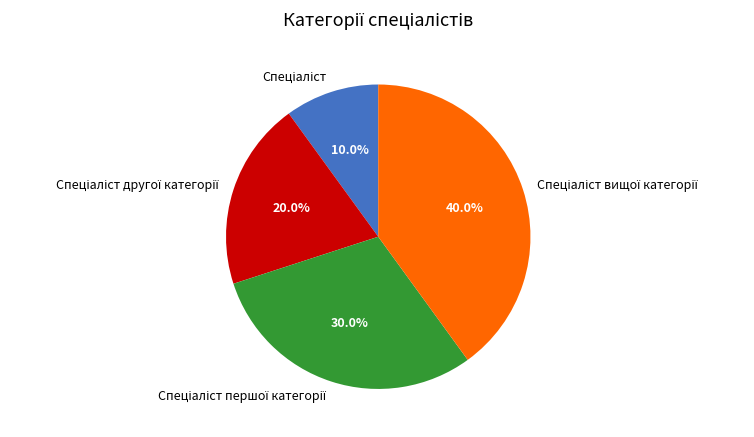

Is there a majority slice in this chart?

No